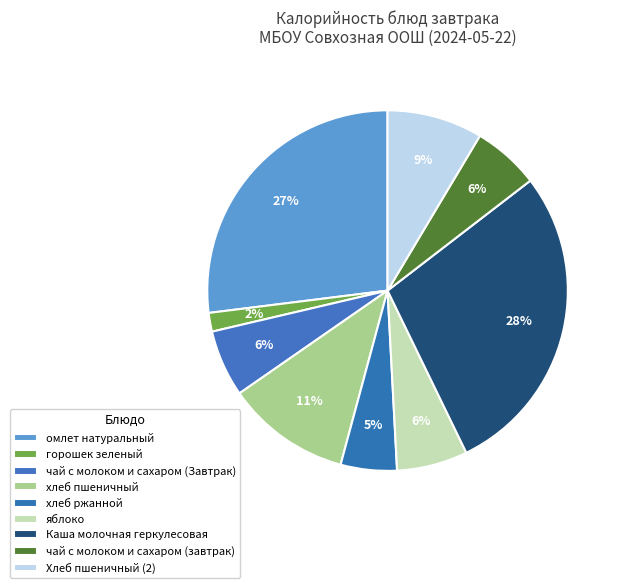

Between Каша молочная геркулесовая and горошек зеленый, which is larger?

Каша молочная геркулесовая